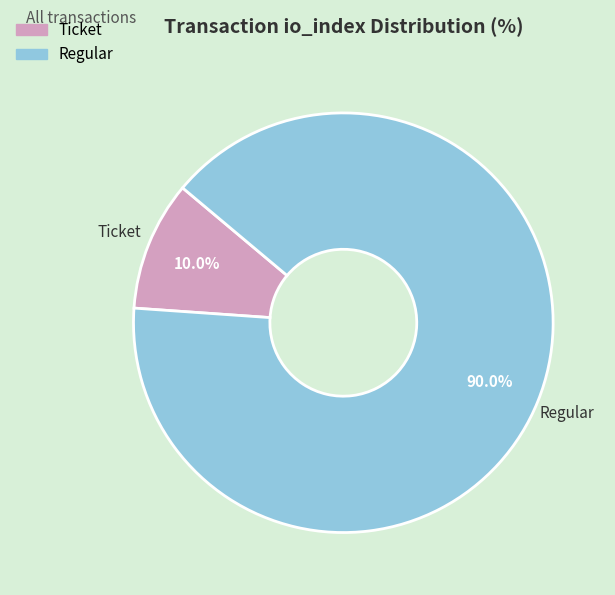

Is there a majority slice in this chart?

Yes